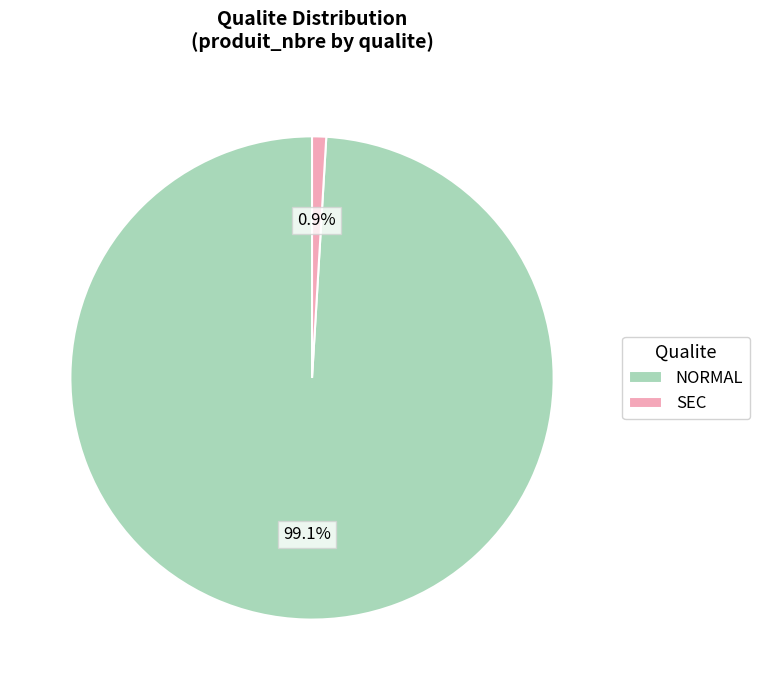

Between NORMAL and SEC, which is larger?

NORMAL